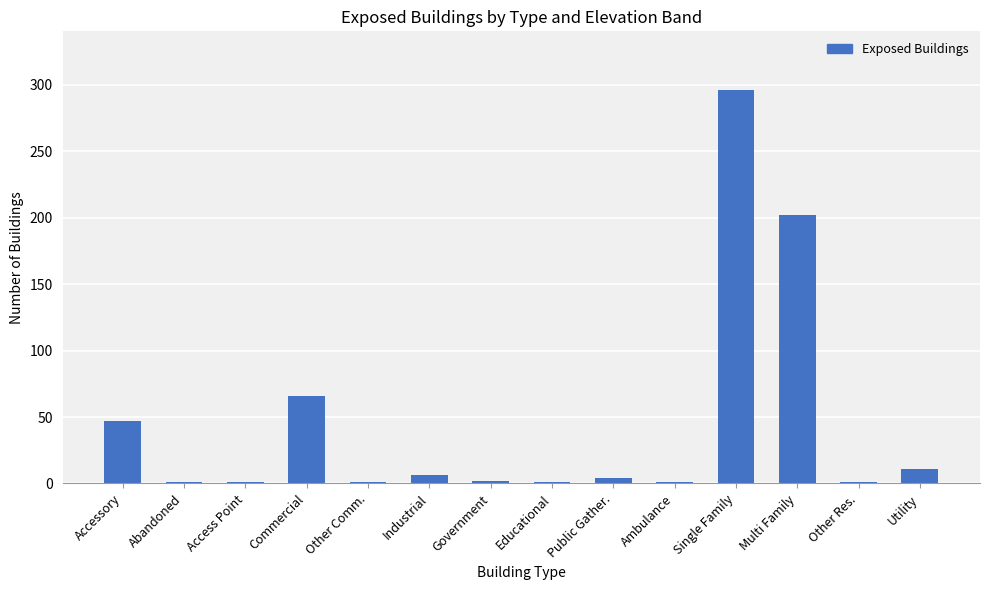

Where is the data nearest to the value 148?

Multi Family